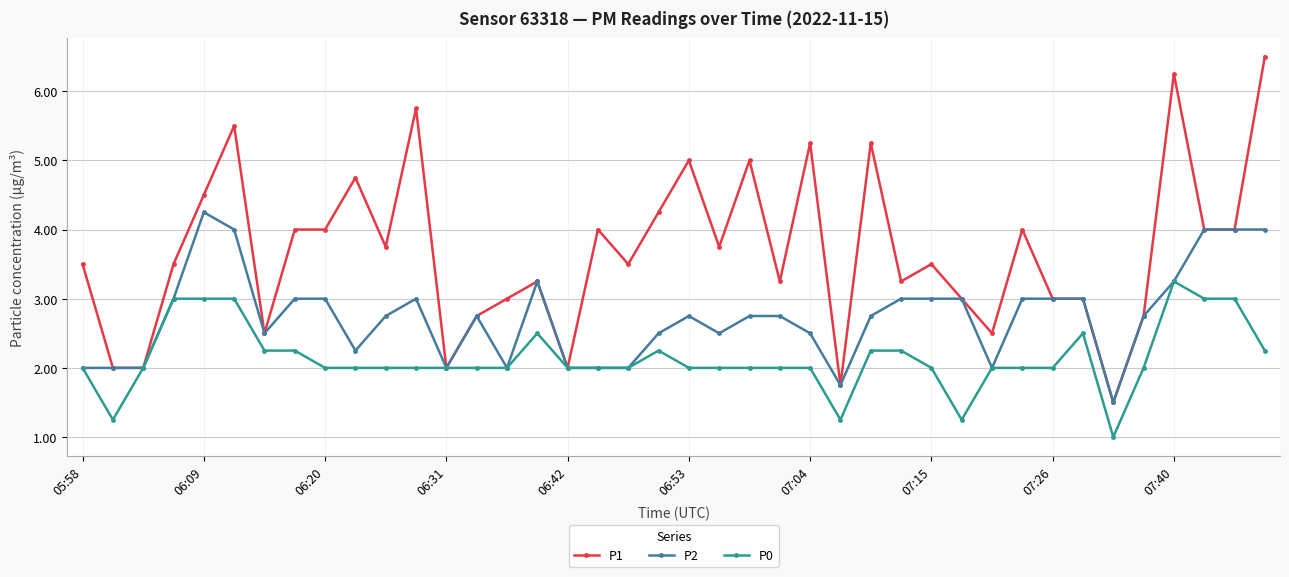

Which series has the largest total across all categories?

P1